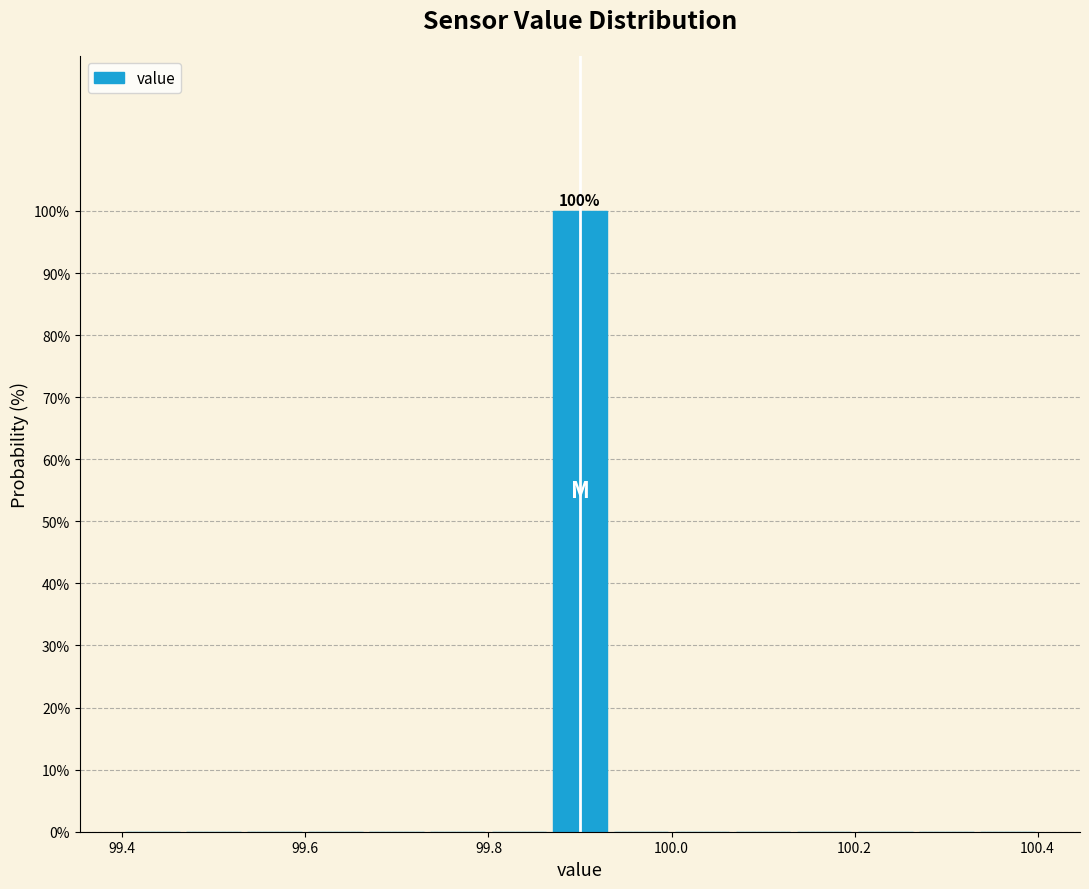

Around what value on the x-axis is the tallest bar? Give the approximate position of its centre, as read against the axis.

99.90